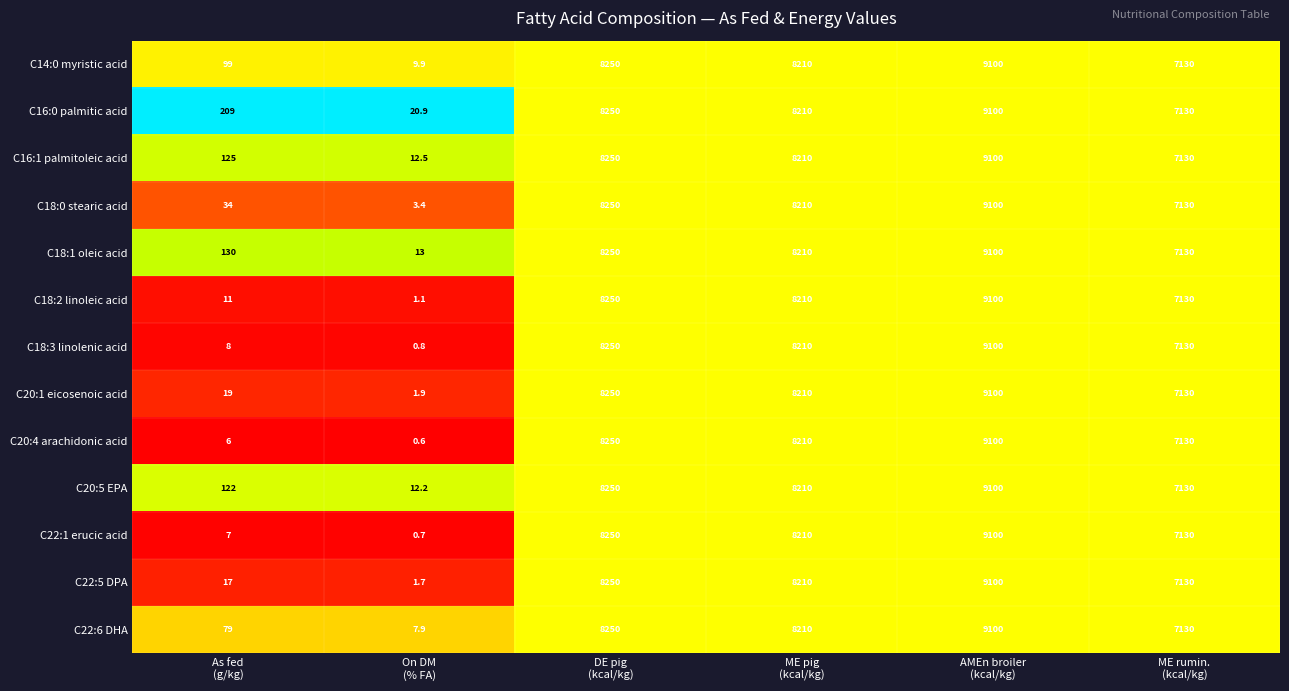

Which series has the largest total across all categories?

C16:0 palmitic acid